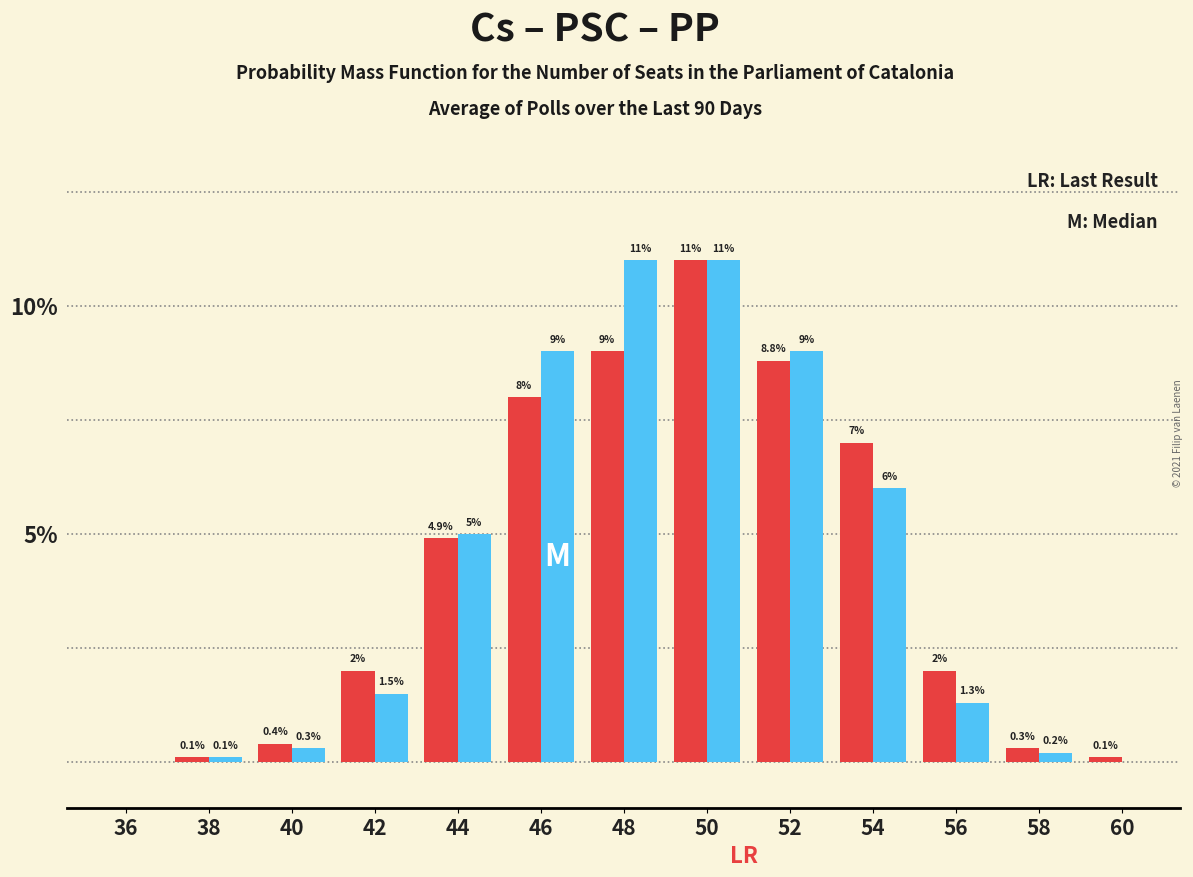

At which category is the sum across all series the highest?

50